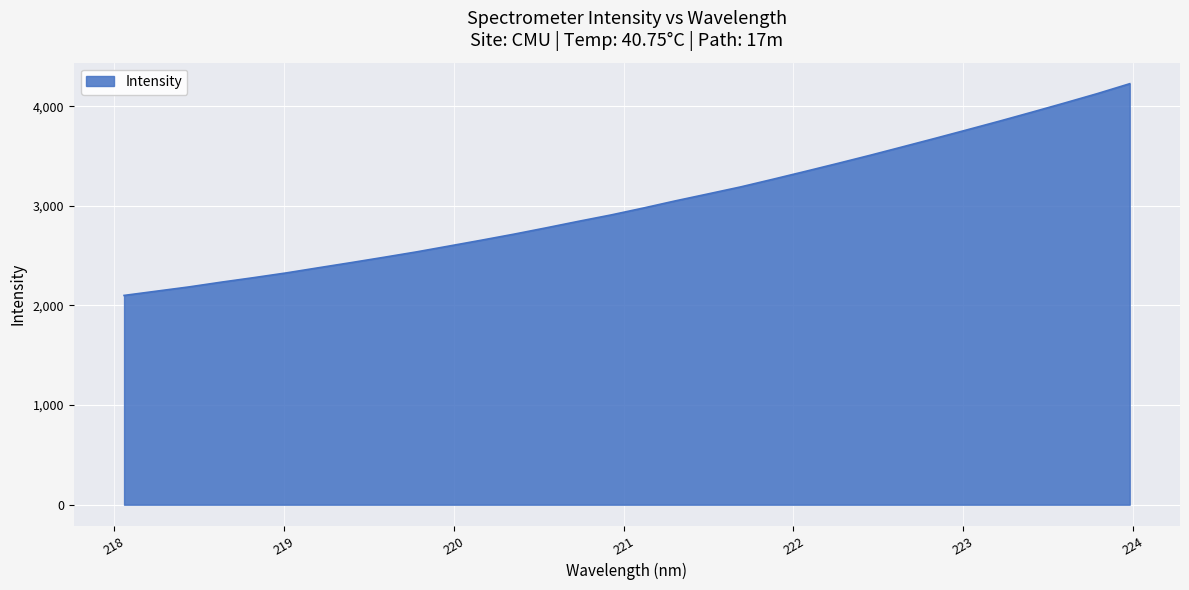

What is the difference between the maximum and minimum values?

2125.0